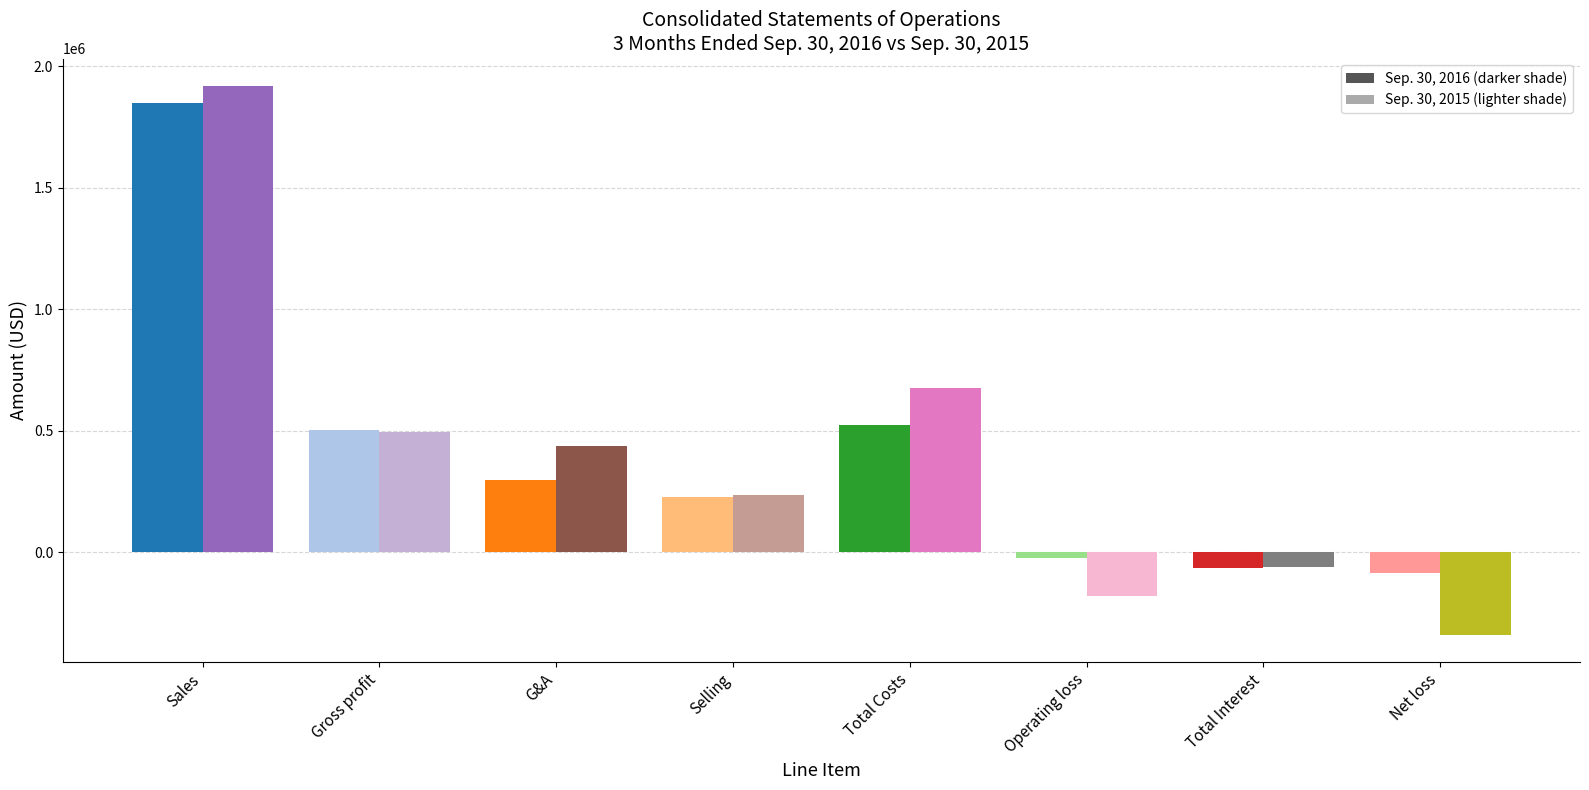

What is the total value across all series at Operating loss?

-202380